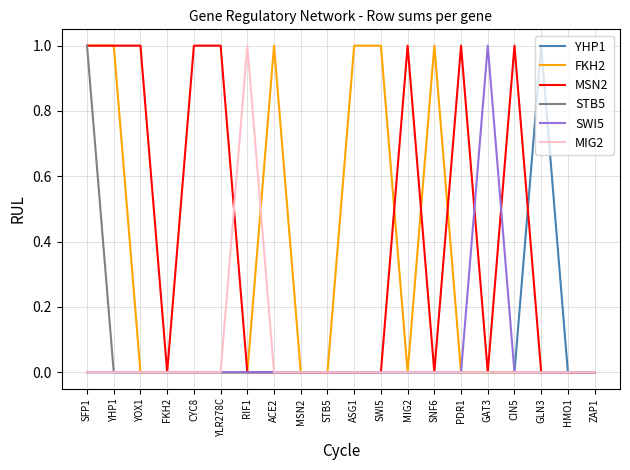

Which series has the largest total across all categories?

MSN2